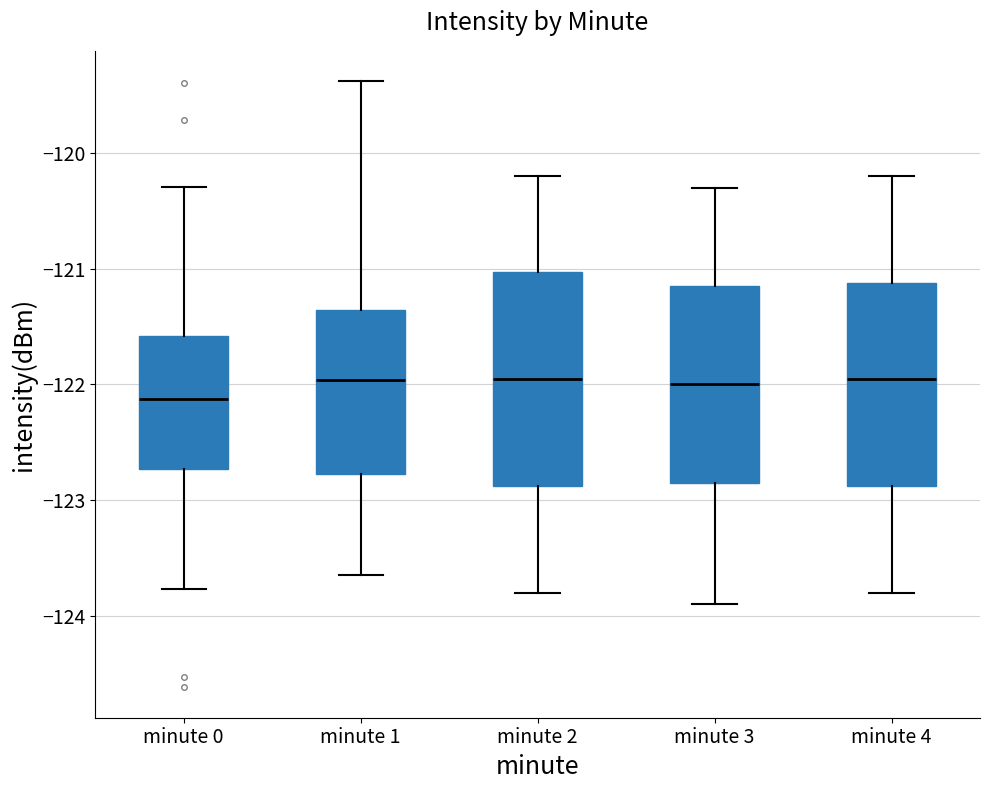

Where does the lower whisker of the box for minute 4 end on the y-axis? The values are not printed on the chart, so give them approximately, as read against the axis.

-123.8